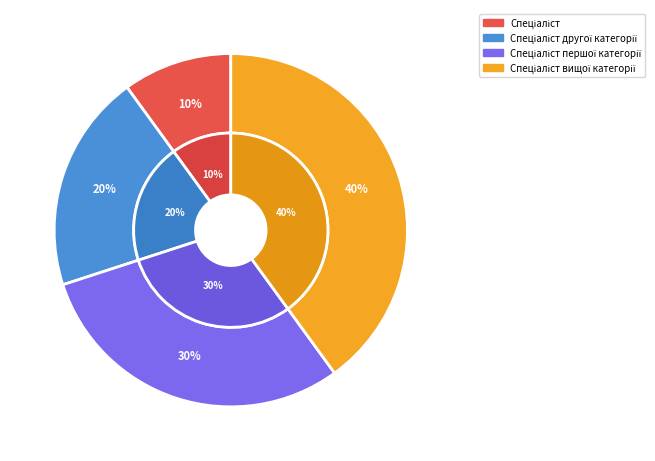

What percentage is the Спеціаліст першої категорії slice, to the nearest percent?

30%